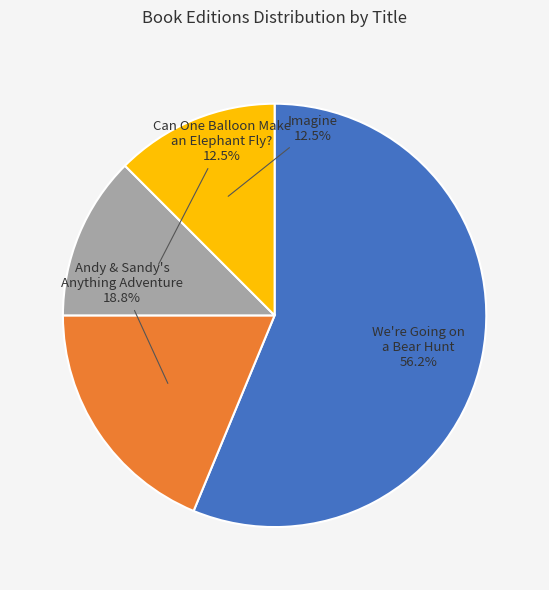

Approximately how many times larger is the value at Can One Balloon Make an Elephant Fly? compared to Imagine?

1.0